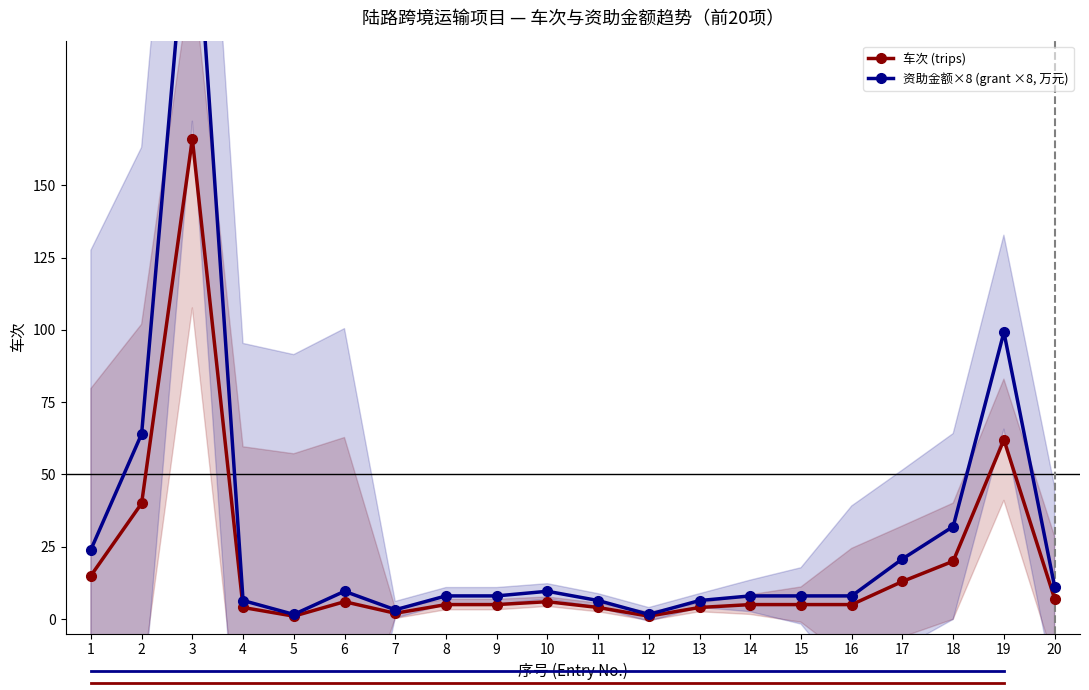

Which series has the largest total across all categories?

资助金额×8 (grant ×8, 万元)